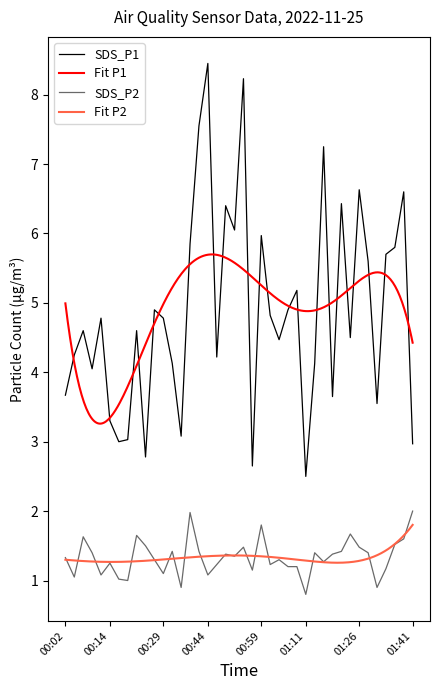

The SDS_P2 series shows 2.4 at 01:36. True or false?

False